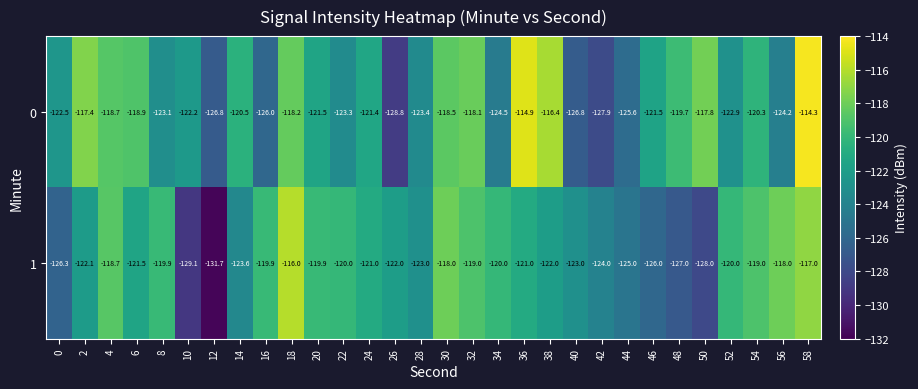

What is the maximum value shown in the chart?

-114.3